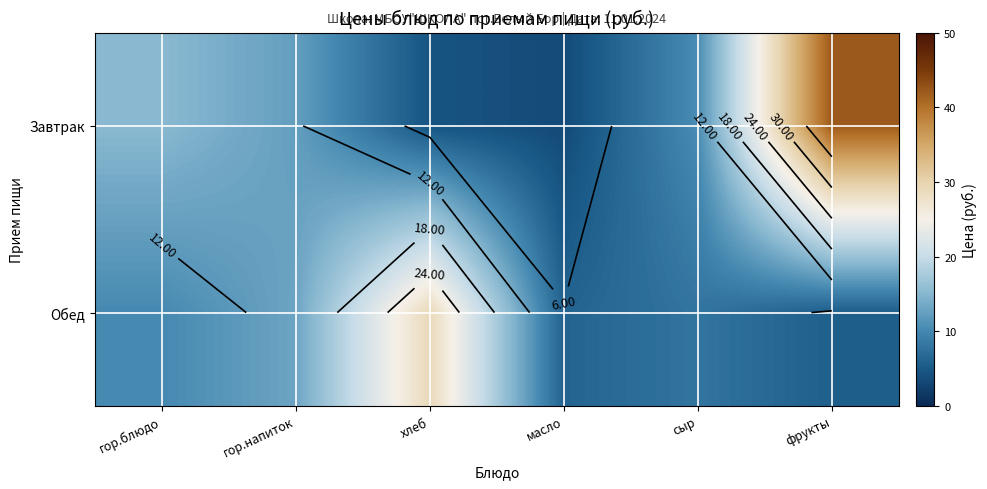

What is the sum of the Обед values at гор.блюдо and хлеб?

39.2